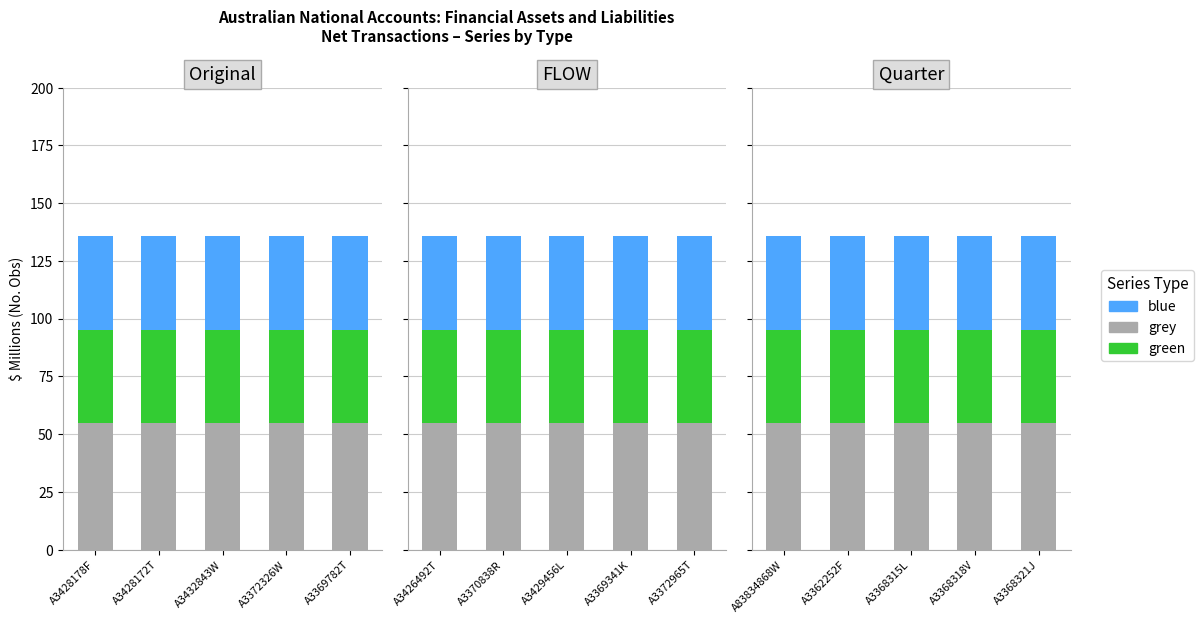

What is the sum of the blue values at A3368315L and A83834868W?

82